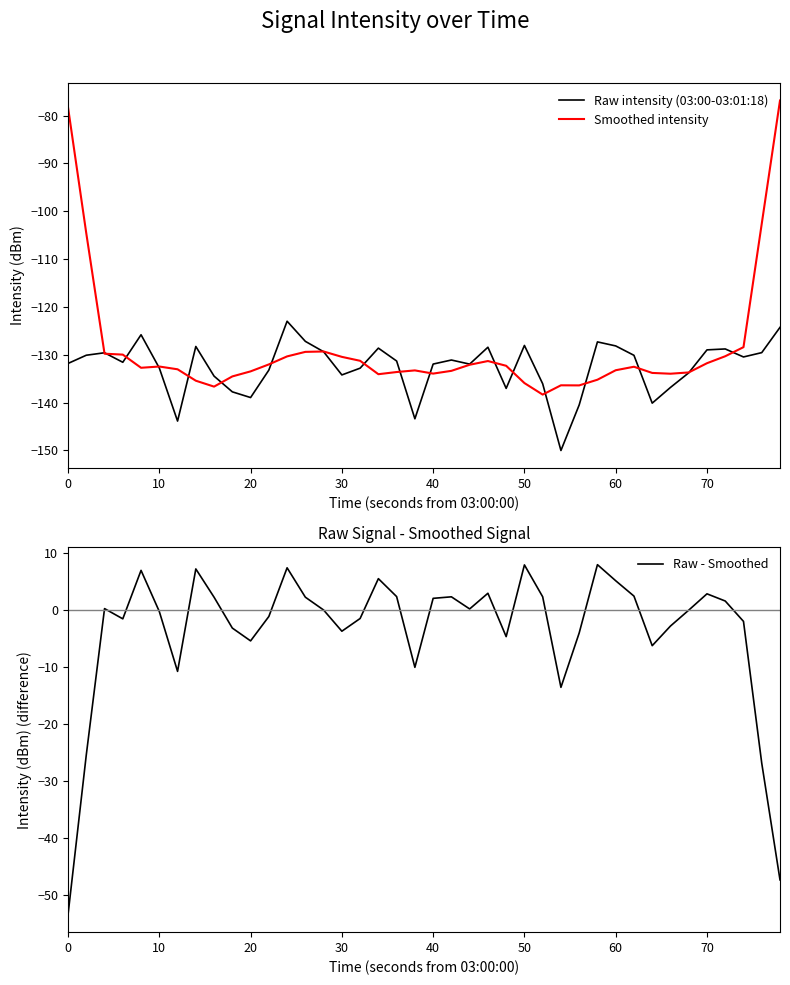

Is it true that Smoothed intensity equals -85.0 at 70?

False